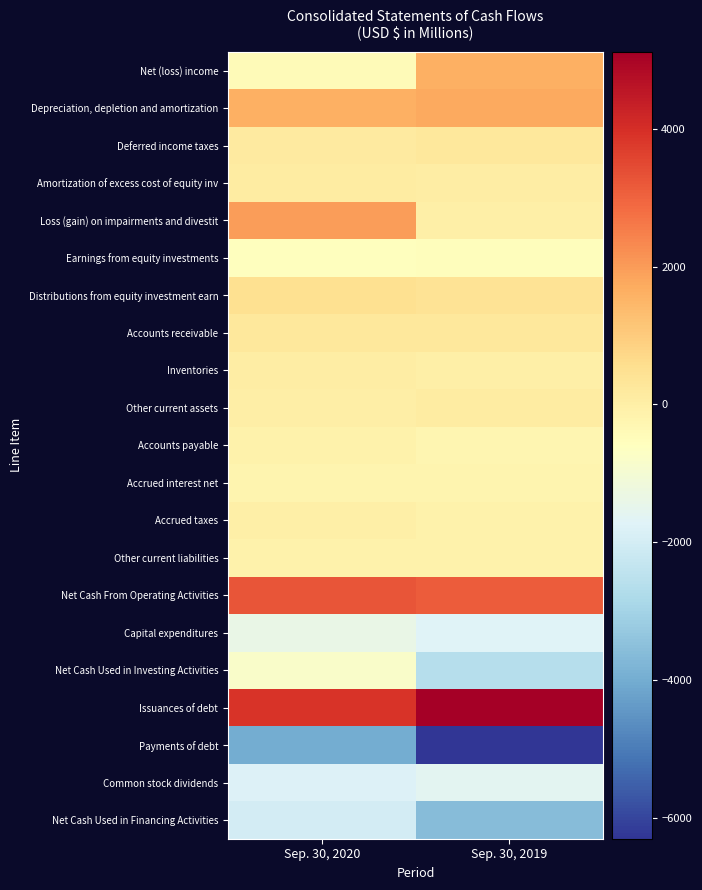

Reading right to left, list all the values displayed in this chart.

Net (loss) income: Sep. 30, 2019=1612	Sep. 30, 2020=-443
Depreciation, depletion and amortization: Sep. 30, 2019=1750	Sep. 30, 2020=1636
Deferred income taxes: Sep. 30, 2019=254	Sep. 30, 2020=164
Amortization of excess cost of equity inv: Sep. 30, 2019=61	Sep. 30, 2020=99
Loss (gain) on impairments and divestit: Sep. 30, 2019=-13	Sep. 30, 2020=1987
Earnings from equity investments: Sep. 30, 2019=-526	Sep. 30, 2020=-562
Distributions from equity investment earn: Sep. 30, 2019=412	Sep. 30, 2020=487
Accounts receivable: Sep. 30, 2019=224	Sep. 30, 2020=238
Inventories: Sep. 30, 2019=-28	Sep. 30, 2020=41
Other current assets: Sep. 30, 2019=97	Sep. 30, 2020=14
Accounts payable: Sep. 30, 2019=-266	Sep. 30, 2020=-107
Accrued interest net: Sep. 30, 2019=-218	Sep. 30, 2020=-208
Accrued taxes: Sep. 30, 2019=-107	Sep. 30, 2020=-25
Other current liabilities: Sep. 30, 2019=-136	Sep. 30, 2020=-111
Net Cash From Operating Activities: Sep. 30, 2019=3121	Sep. 30, 2020=3282
Capital expenditures: Sep. 30, 2019=-1719	Sep. 30, 2020=-1351
Net Cash Used in Investing Activities: Sep. 30, 2019=-2610	Sep. 30, 2020=-776
Issuances of debt: Sep. 30, 2019=5118	Sep. 30, 2020=3888
Payments of debt: Sep. 30, 2019=-6303	Sep. 30, 2020=-3991
Common stock dividends: Sep. 30, 2019=-1593	Sep. 30, 2020=-1764
Net Cash Used in Financing Activities: Sep. 30, 2019=-3600	Sep. 30, 2020=-2013